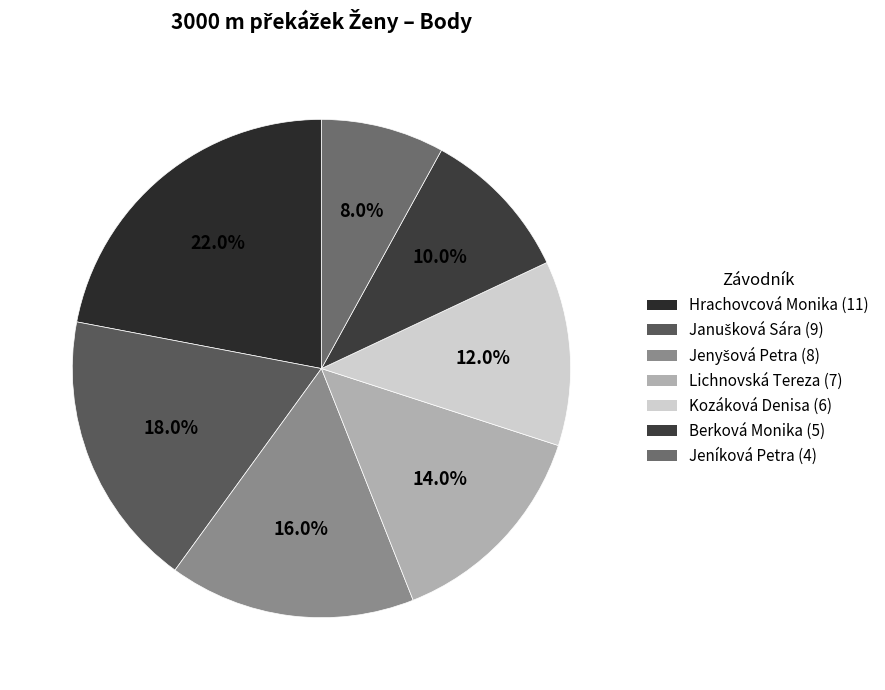

Does any single category account for the majority?

No